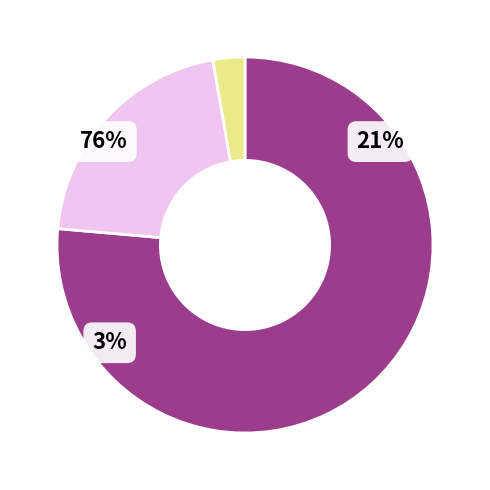

To the nearest percent, what is the average slice percentage?

33%